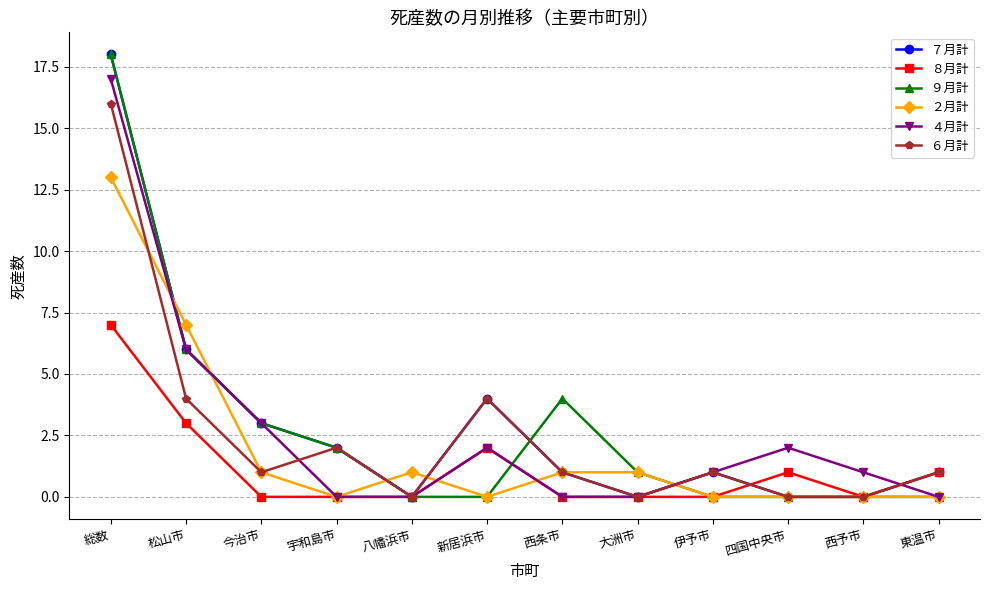

At which category is the sum across all series the highest?

総数